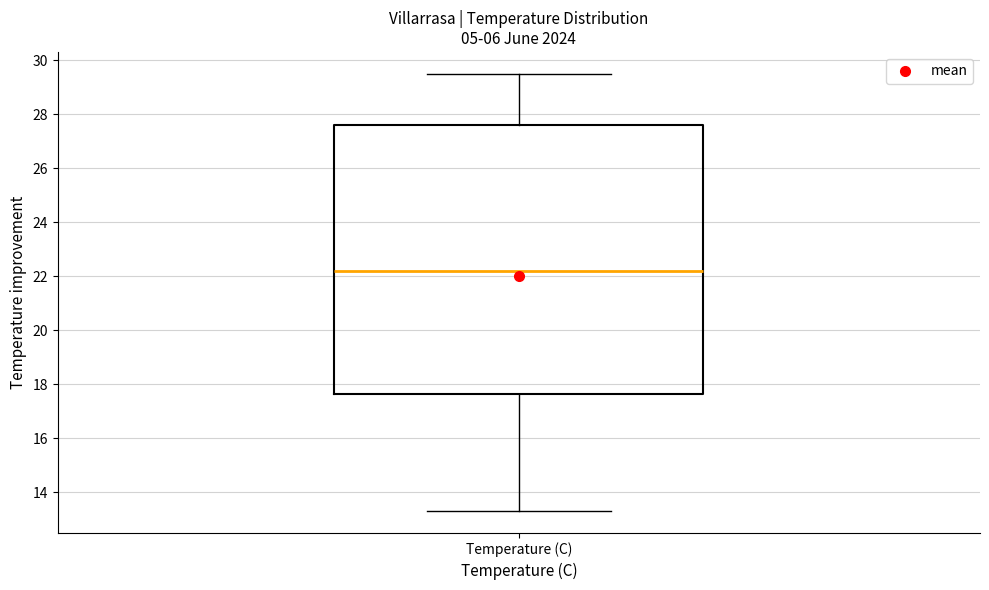

Where is the upper edge of the box for Temperature (C) on the y-axis? The values are not printed on the chart, so give them approximately, as read against the axis.

27.6